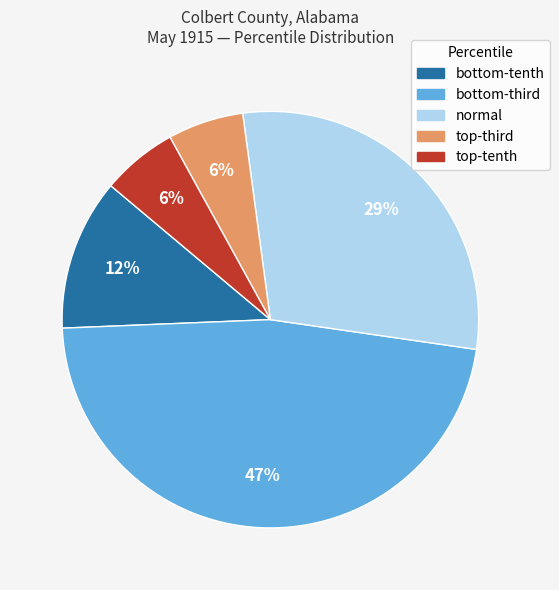

To the nearest percent, what is the difference between the largest and smallest slice percentages?

41%